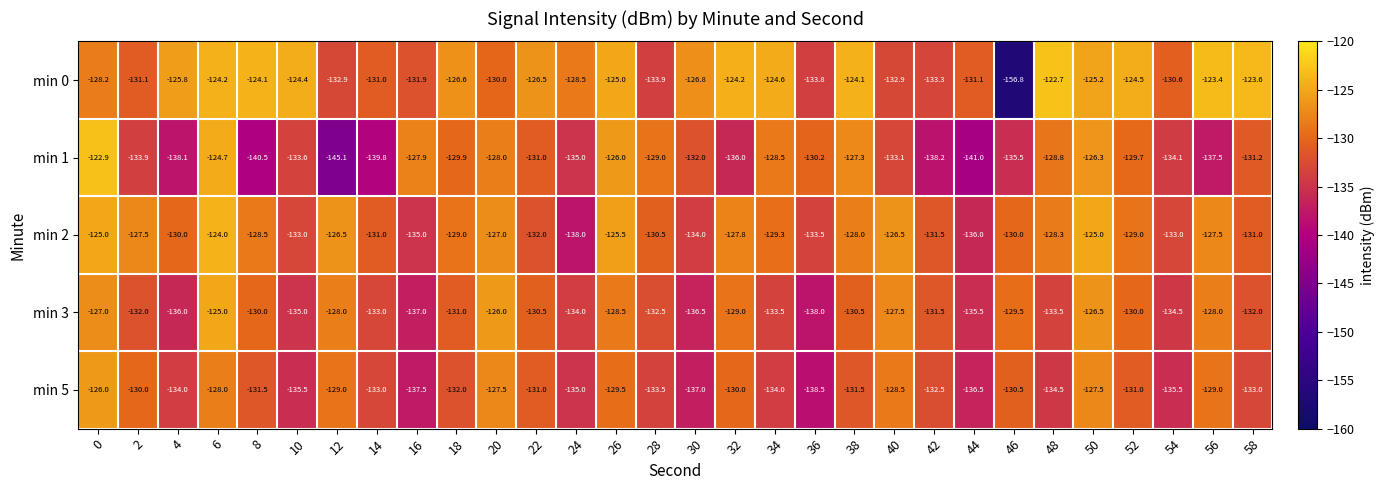

Which series has the largest range (max minus min)?

min 0